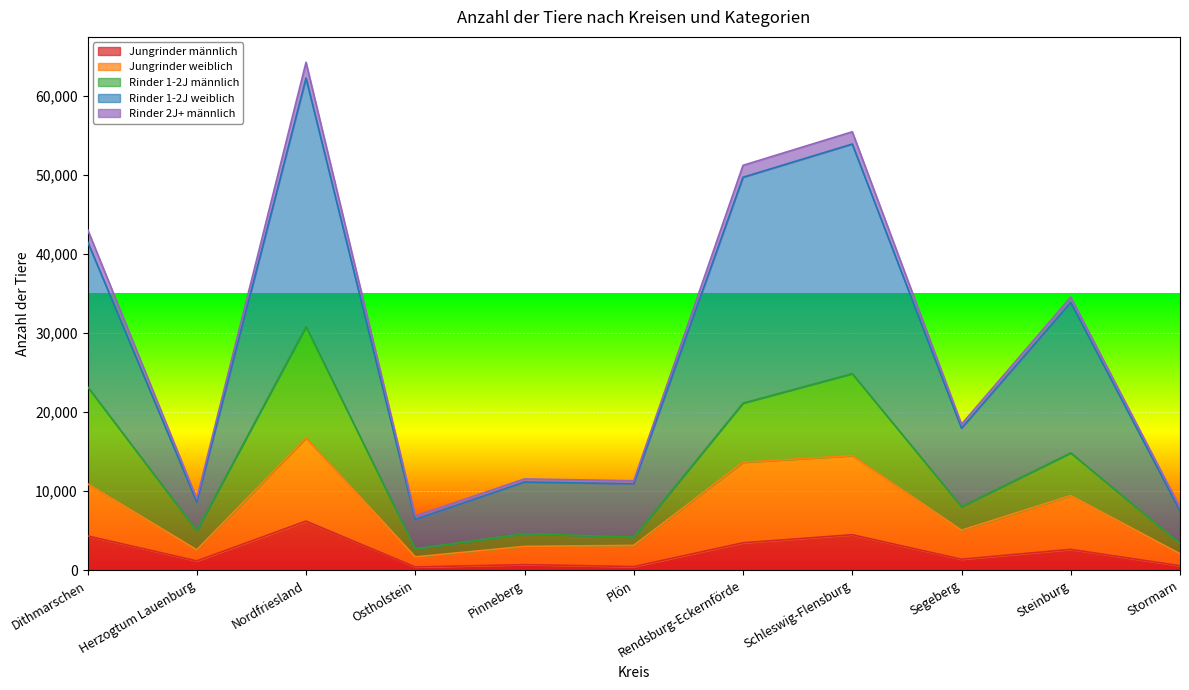

How many values in the Rinder 1-2J weiblich series are below 17975?

5